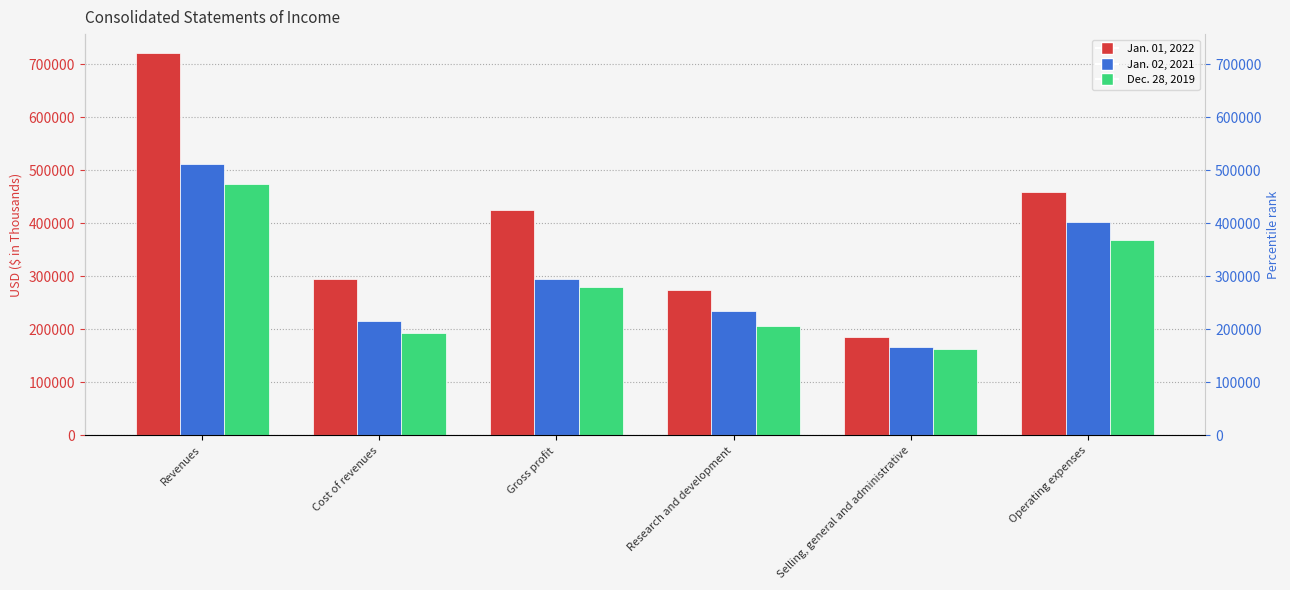

What is the label of the 1st bar from the left?

Revenues